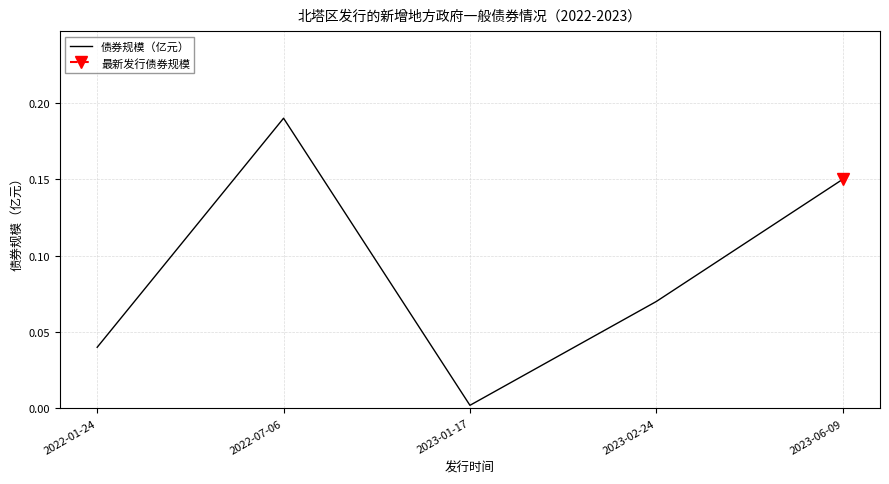

List the labels in order of value, largest first.

2022-07-06, 2023-06-09, 2023-02-24, 2022-01-24, 2023-01-17